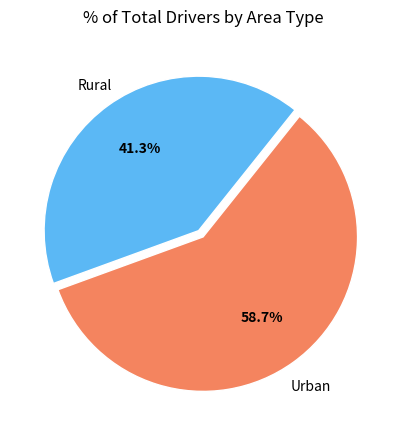

Count the number of slices in the pie.

2